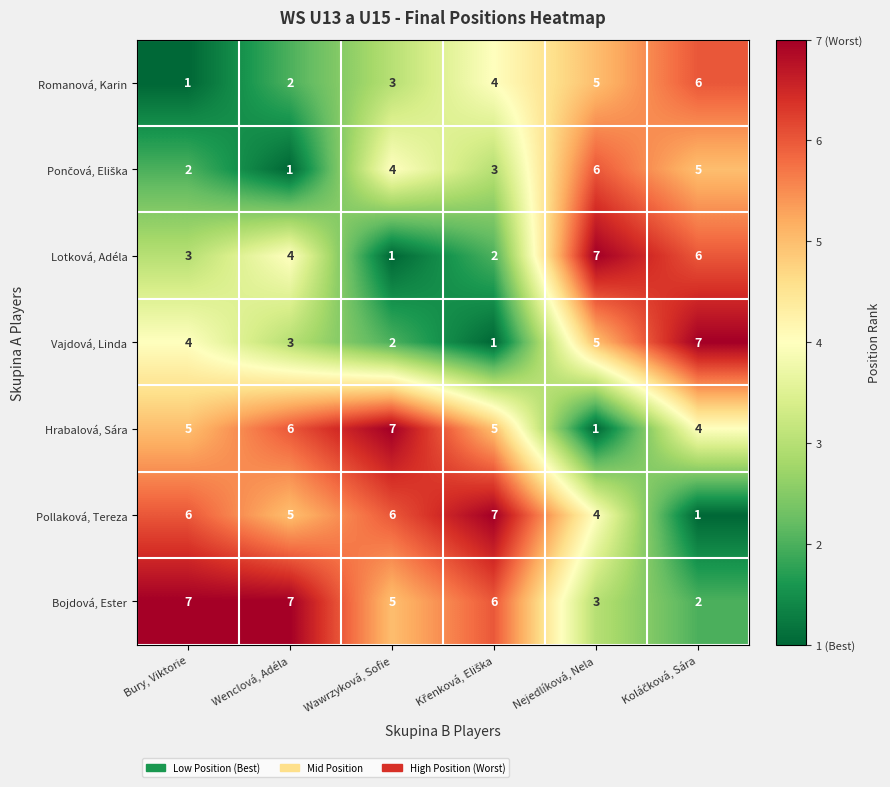

Is it true that Lotková, Adéla equals 2 at Bury, Viktorie?

False